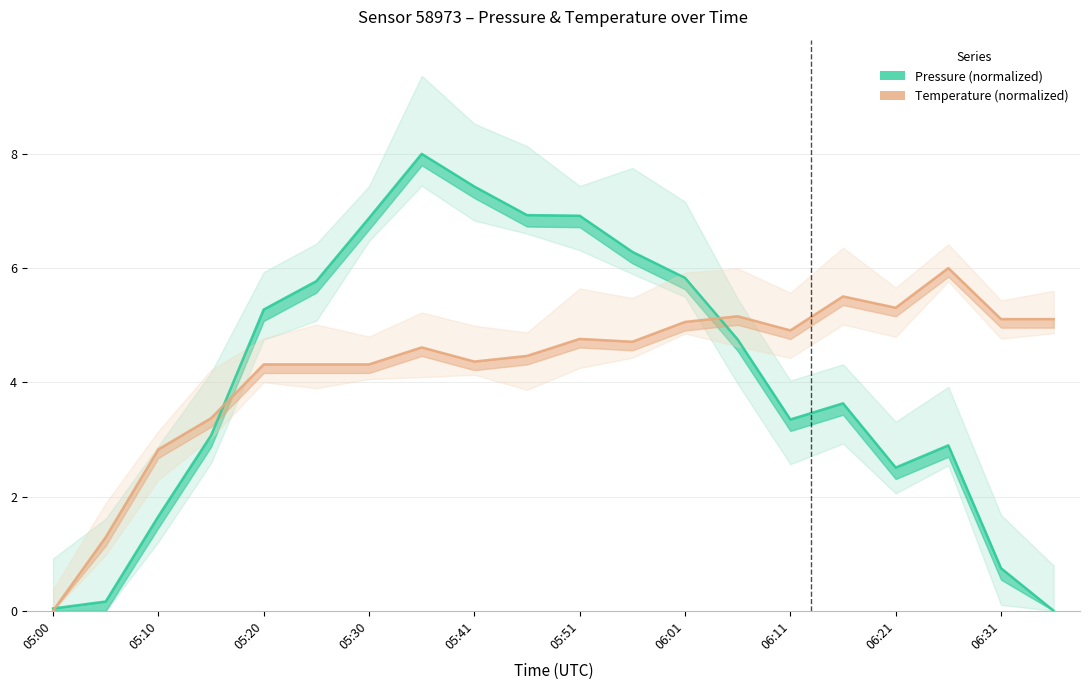

Reading left to right, extract all data points from this chart.

Pressure (normalized): 0.0	0.2	1.7	3.1	5.3	5.8	6.9	8.0	7.4	6.9	6.9	6.3	5.8	4.7	3.3	3.6	2.5	2.9	0.7	0.0
Temperature (normalized): 0.0	1.3	2.8	3.4	4.3	4.3	4.3	4.6	4.4	4.5	4.8	4.7	5.1	5.2	4.9	5.5	5.3	6.0	5.1	5.1